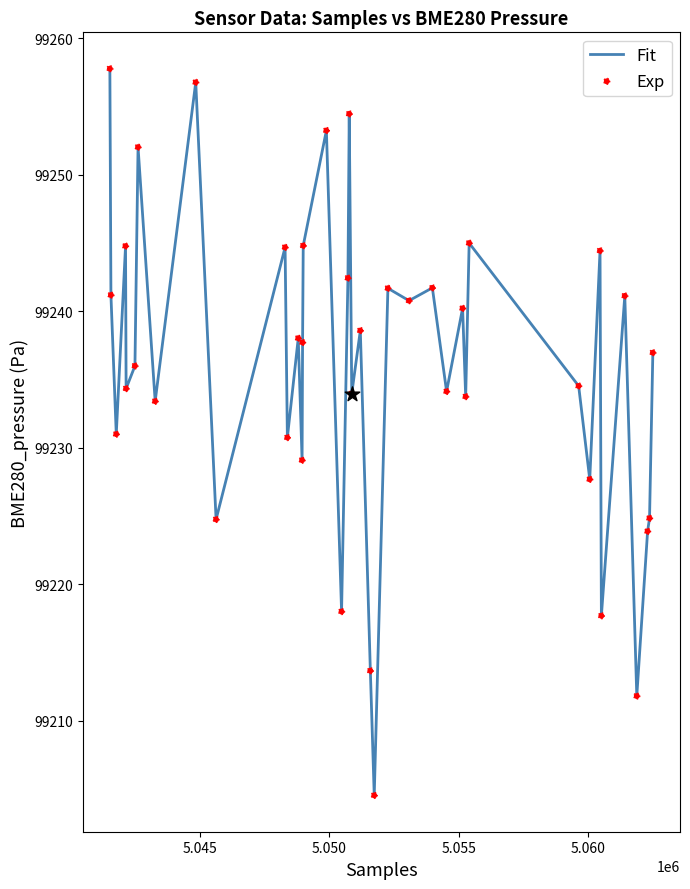

What is the minimum value shown in the chart?

99204.5